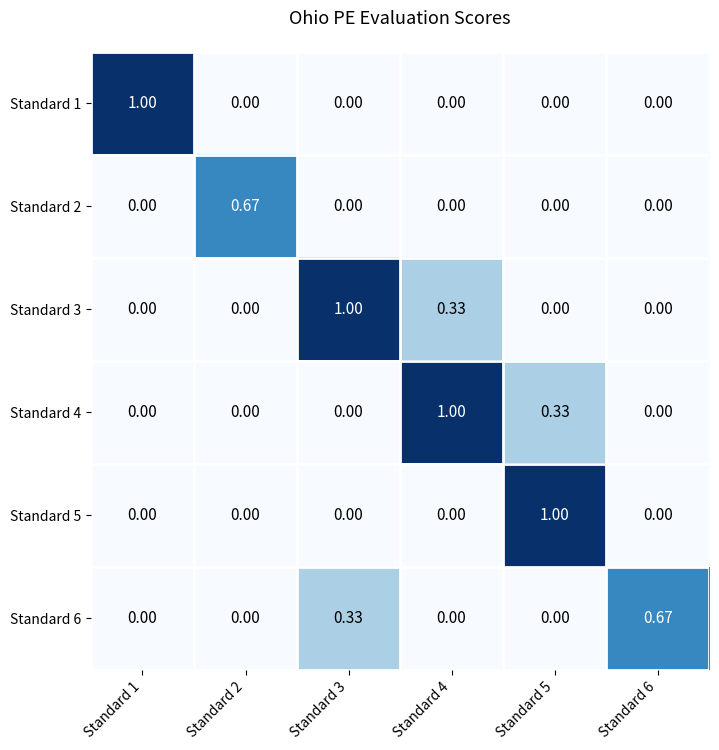

At Standard 2, list the series in order from smallest to largest.

Standard 1, Standard 3, Standard 4, Standard 5, Standard 6, Standard 2